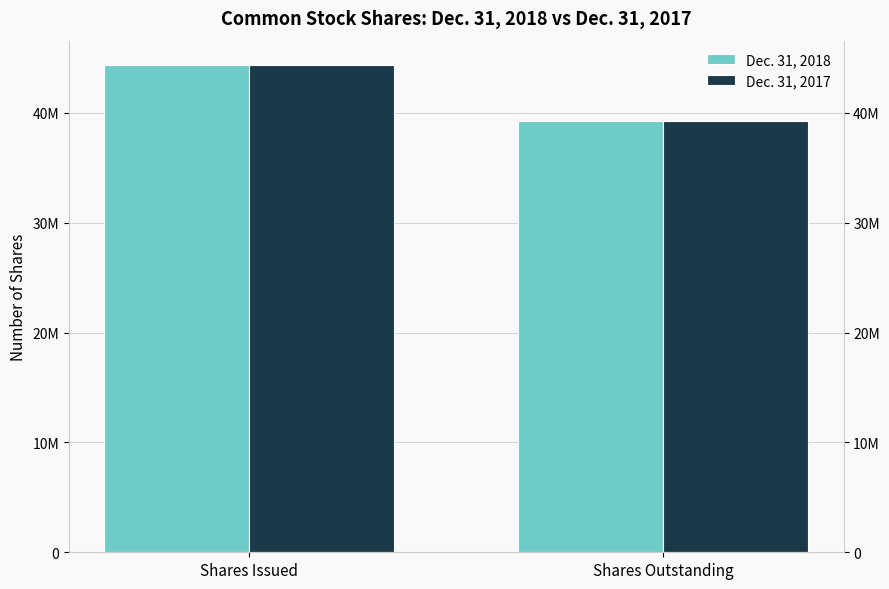

How many groups of bars are there?

2